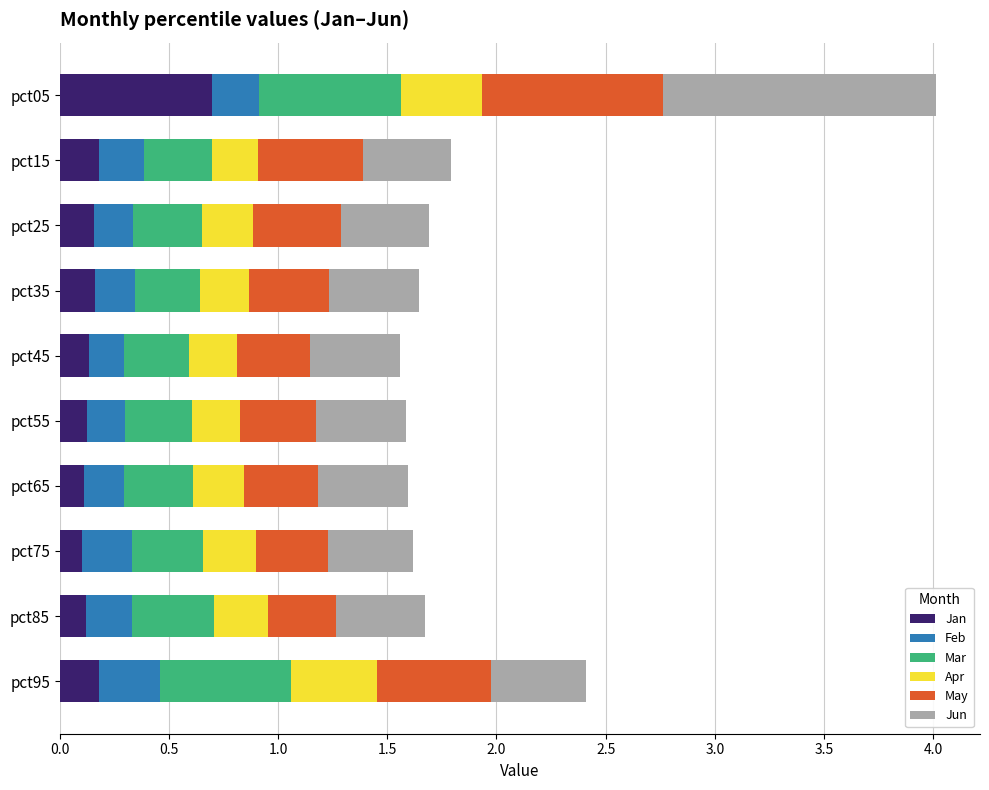

At which category is the sum across all series the highest?

pct05